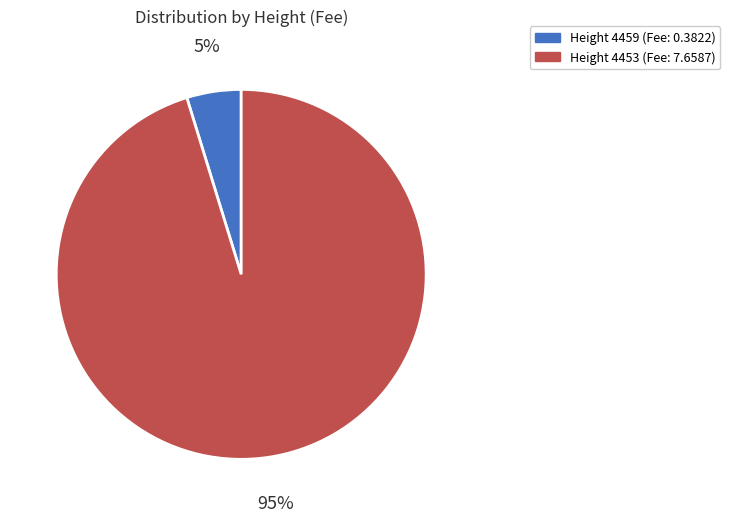

Which has a higher value, Height 4459 (Fee: 0.3822) or Height 4453 (Fee: 7.6587)?

Height 4453 (Fee: 7.6587)